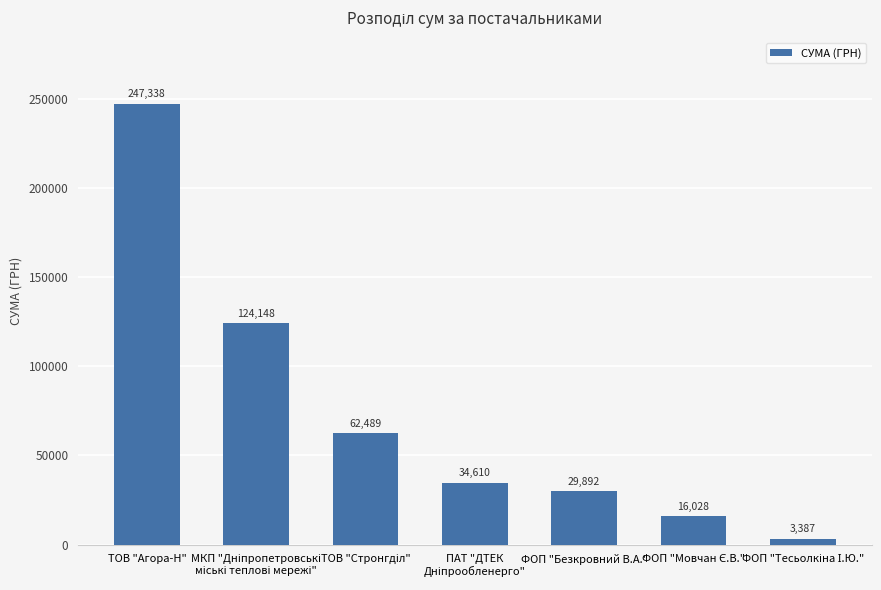

What is the minimum value shown in the chart?

3387.1